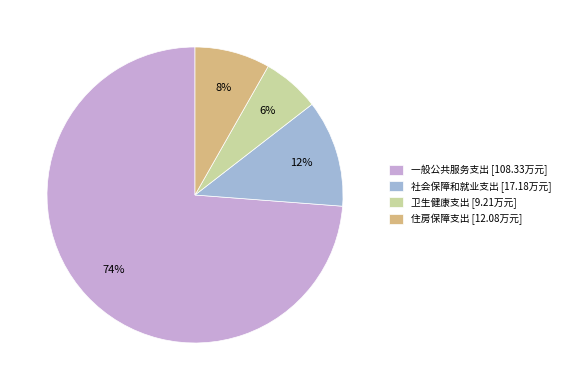

To the nearest percent, what is the average slice percentage?

25%